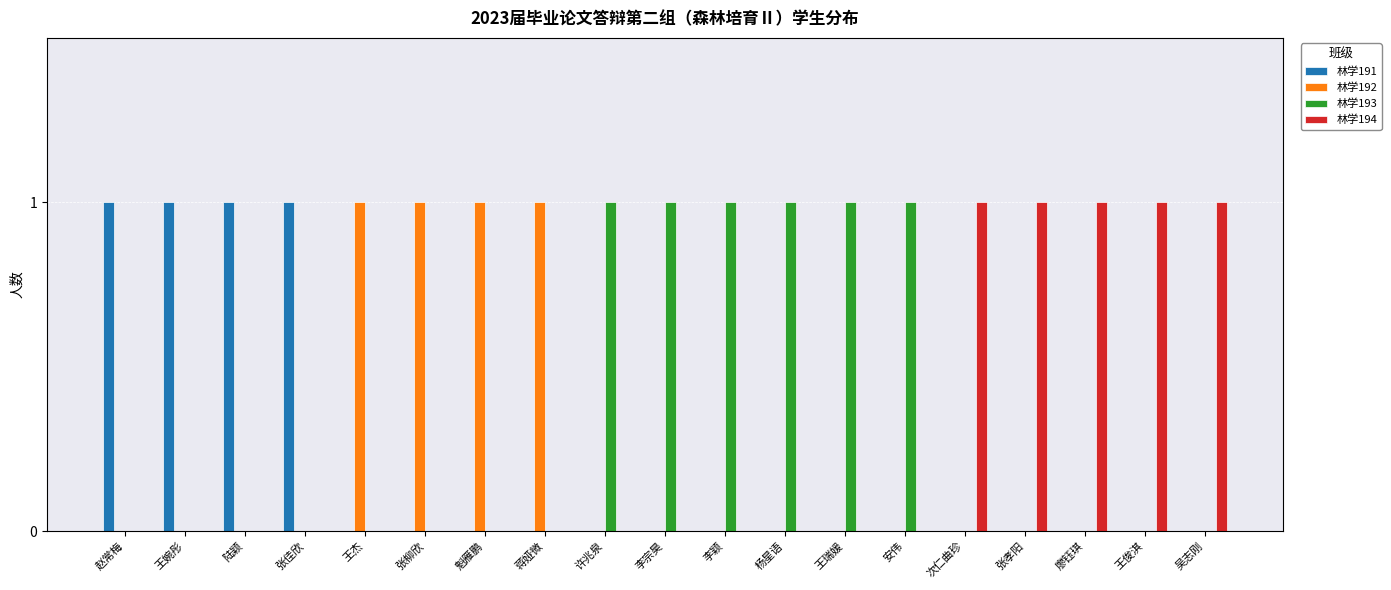

Reading right to left, what are all the values shown in this chart?

林学191: 吴志刚=0	王俊淇=0	廖钰琪=0	张孝阳=0	次仁曲珍=0	安伟=0	王瑞媛=0	杨星语=0	李颖=0	李宗昊=0	许兆泉=0	蒋娅微=0	魁雁鹏=0	张柳欣=0	王杰=0	张佳欣=1	陆颖=1	王婉彤=1	赵常梅=1
林学192: 吴志刚=0	王俊淇=0	廖钰琪=0	张孝阳=0	次仁曲珍=0	安伟=0	王瑞媛=0	杨星语=0	李颖=0	李宗昊=0	许兆泉=0	蒋娅微=1	魁雁鹏=1	张柳欣=1	王杰=1	张佳欣=0	陆颖=0	王婉彤=0	赵常梅=0
林学193: 吴志刚=0	王俊淇=0	廖钰琪=0	张孝阳=0	次仁曲珍=0	安伟=1	王瑞媛=1	杨星语=1	李颖=1	李宗昊=1	许兆泉=1	蒋娅微=0	魁雁鹏=0	张柳欣=0	王杰=0	张佳欣=0	陆颖=0	王婉彤=0	赵常梅=0
林学194: 吴志刚=1	王俊淇=1	廖钰琪=1	张孝阳=1	次仁曲珍=1	安伟=0	王瑞媛=0	杨星语=0	李颖=0	李宗昊=0	许兆泉=0	蒋娅微=0	魁雁鹏=0	张柳欣=0	王杰=0	张佳欣=0	陆颖=0	王婉彤=0	赵常梅=0